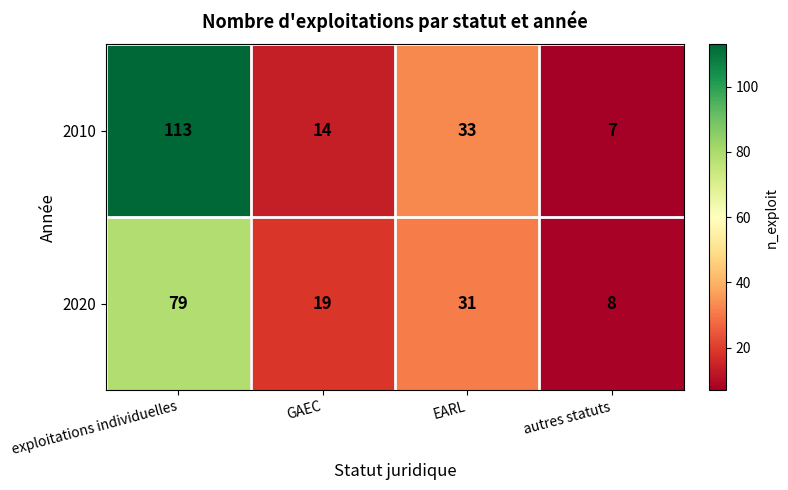

Is the value of 2010 at autres statuts greater than the value of 2020 at autres statuts?

No